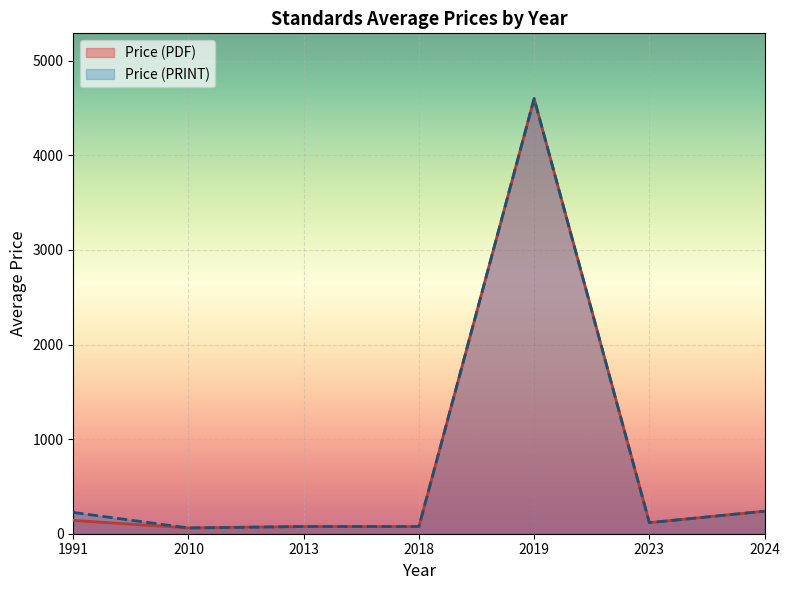

Which series has the widest spread of values?

Price (PDF)